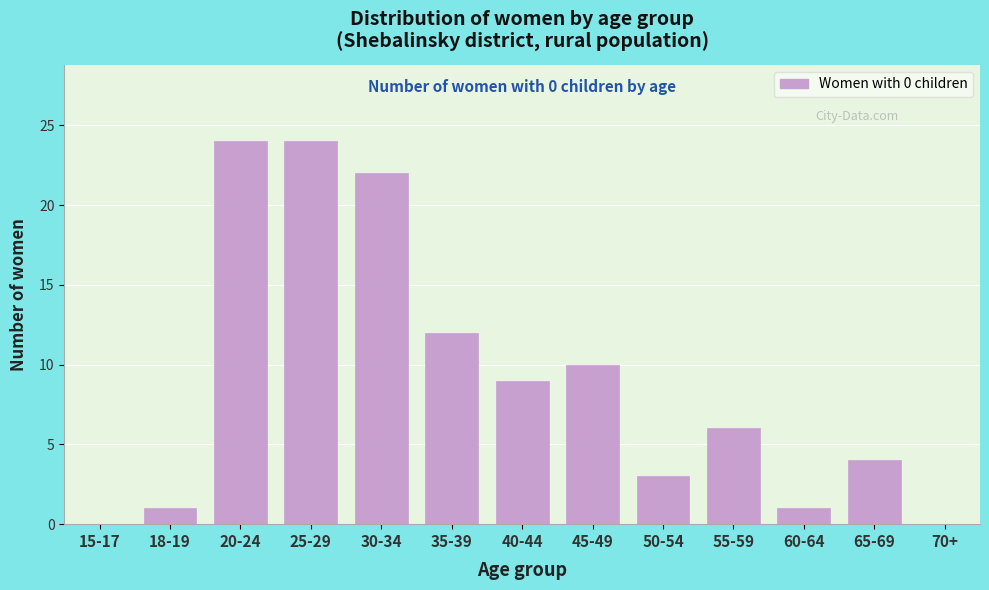

Reading left to right, list all the values displayed in this chart.

15-17=0	18-19=1	20-24=24	25-29=24	30-34=22	35-39=12	40-44=9	45-49=10	50-54=3	55-59=6	60-64=1	65-69=4	70+=0